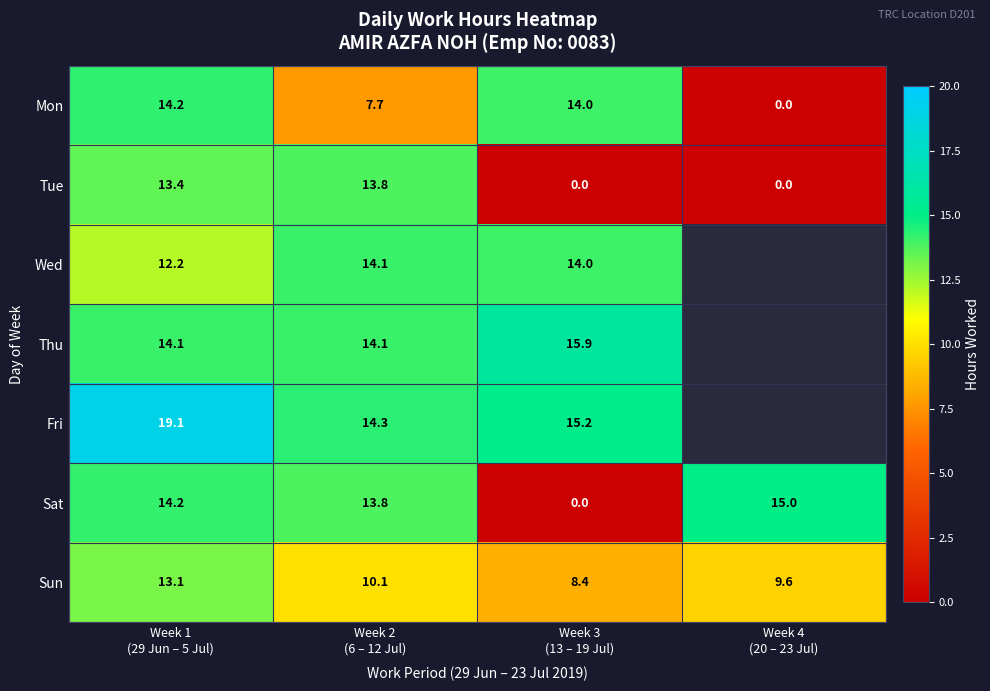

Which has a higher value, Week 4
(20 – 23 Jul) or Week 2
(6 – 12 Jul)?

Week 2
(6 – 12 Jul)